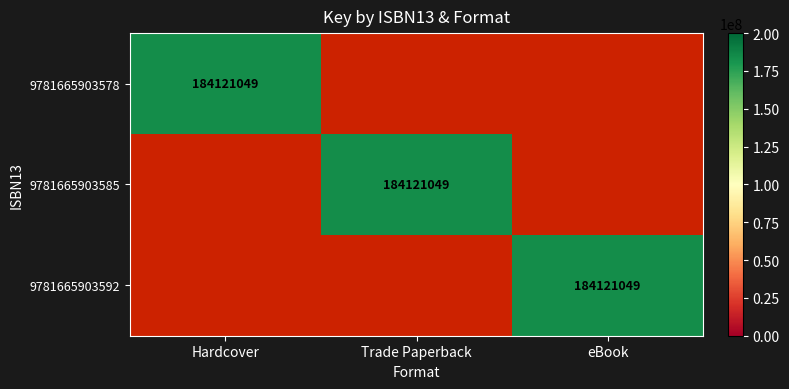

The 9781665903578 series shows 184121049 at Hardcover. True or false?

True